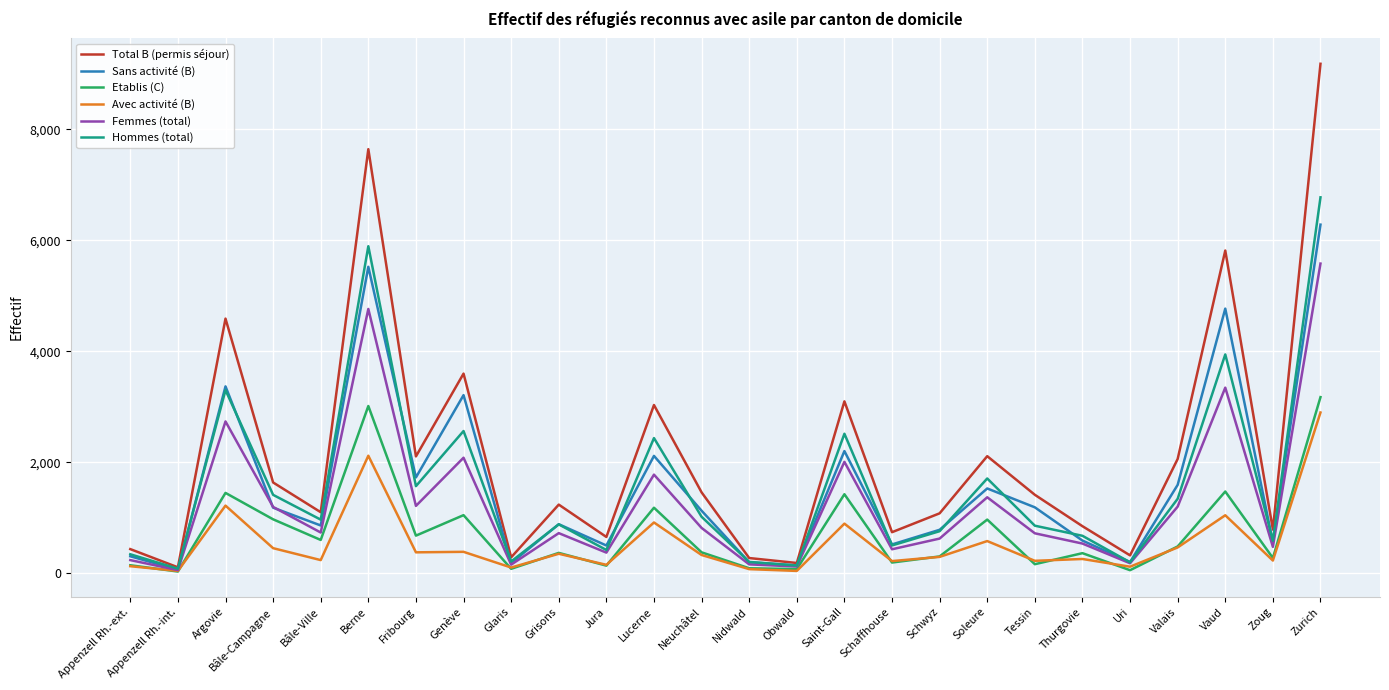

At how many categories does at least one series exceed 6679?

2